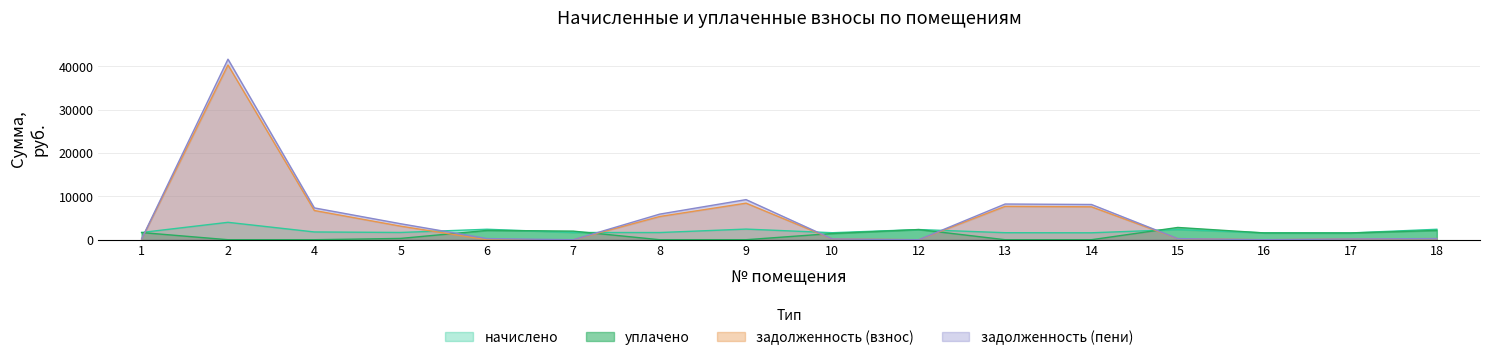

Is the value of задолженность (взнос) at 10 greater than the value of уплачено at 2?

Yes